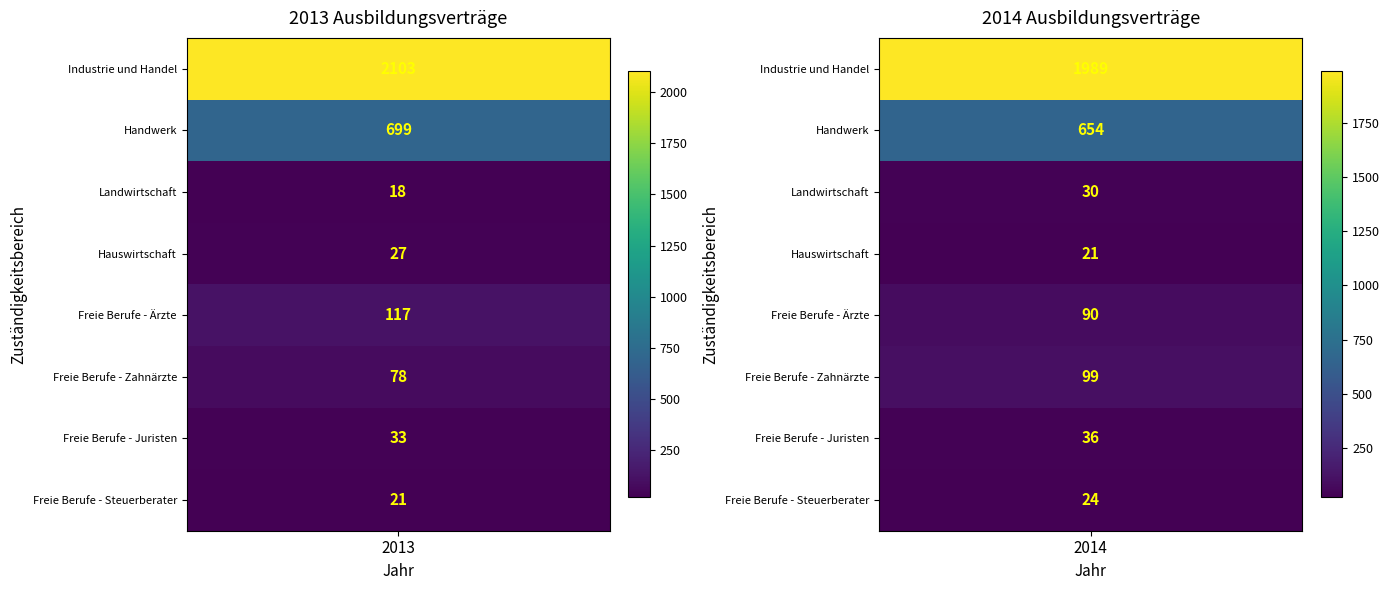

Which series has the largest range (max minus min)?

Industrie und Handel